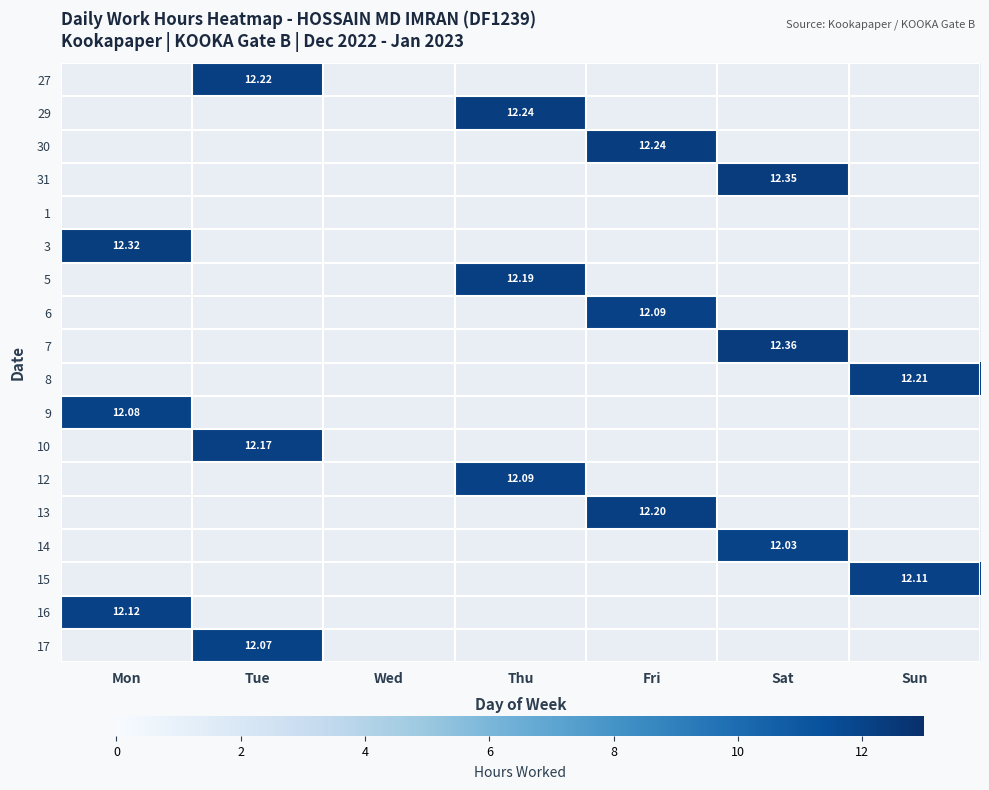

What value does the 30 series have at Fri?

12.2